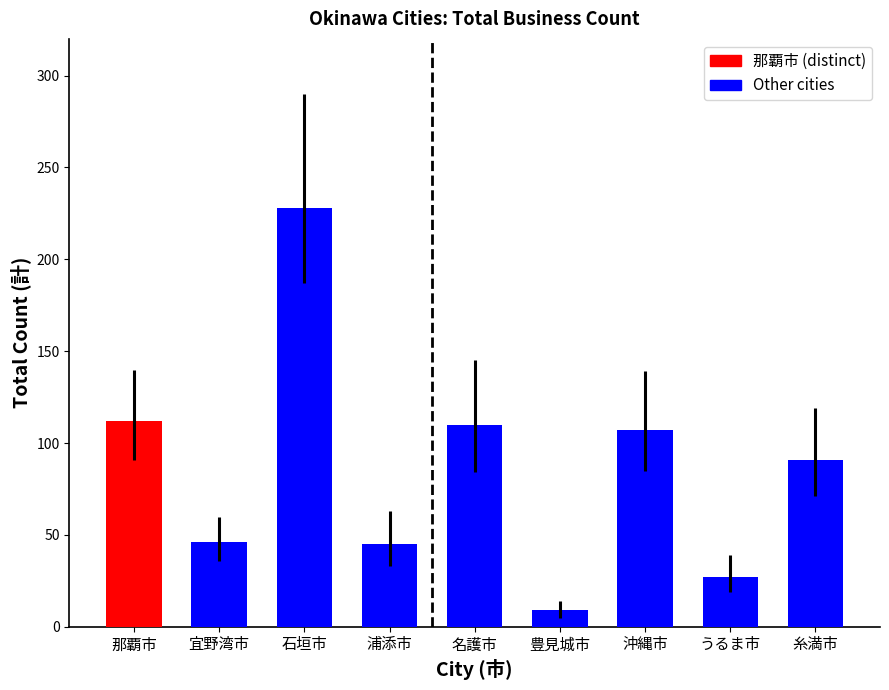

At which label is 計 closest to 118?

那覇市